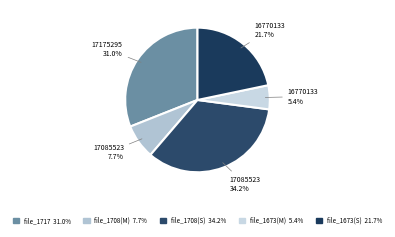

How many segments does this pie chart have?

5